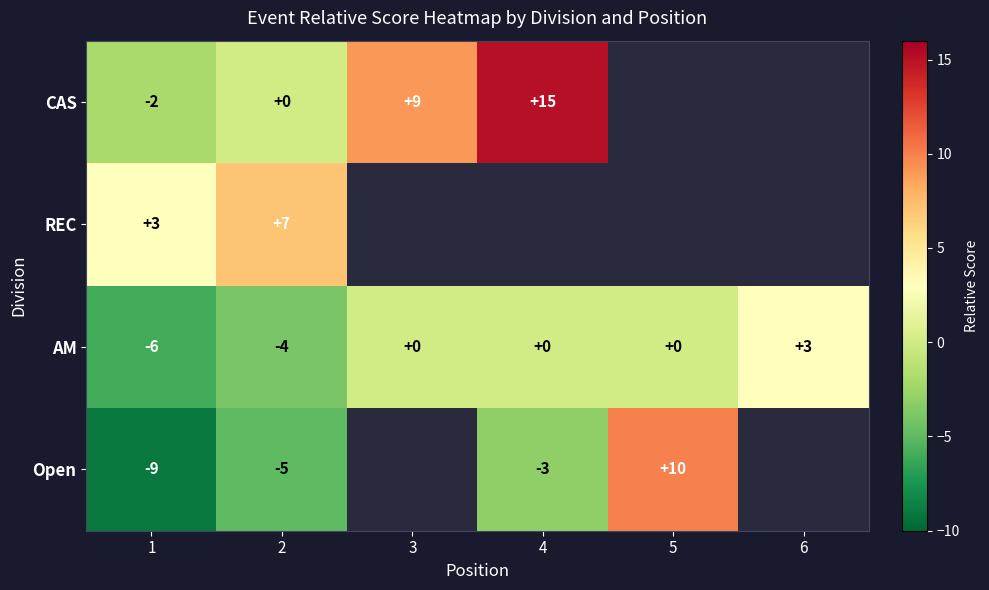

Which category has the highest value in the AM series?

6